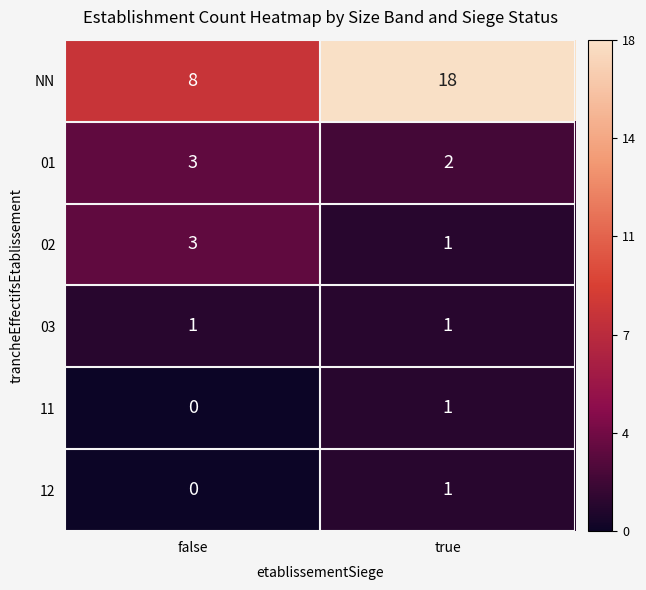

Is it true that 11 equals 1 at true?

True